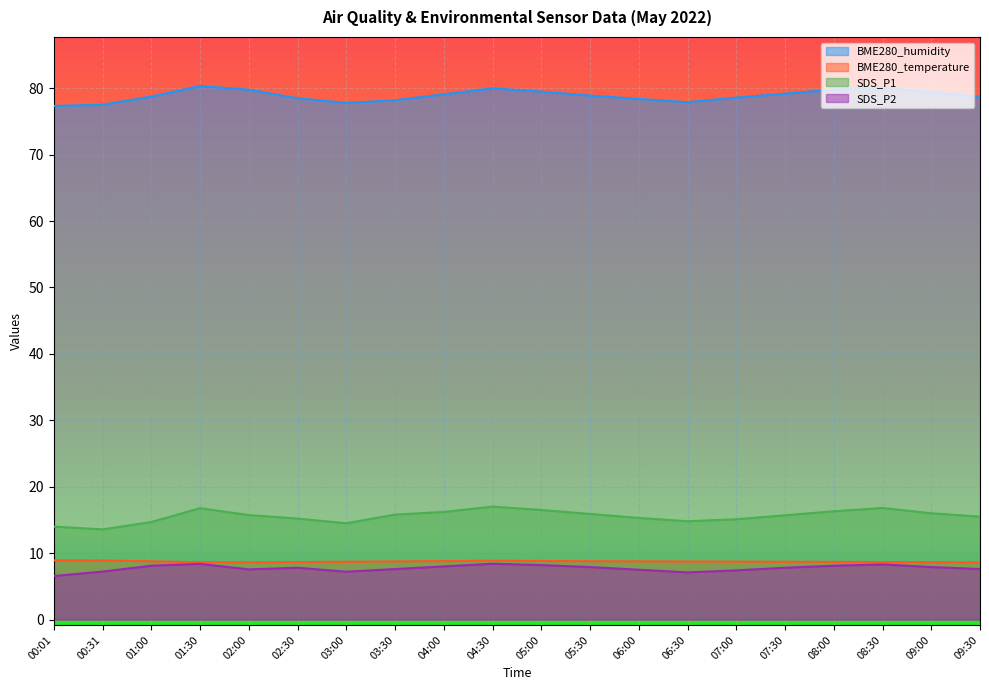

Which series has the largest total across all categories?

BME280_humidity